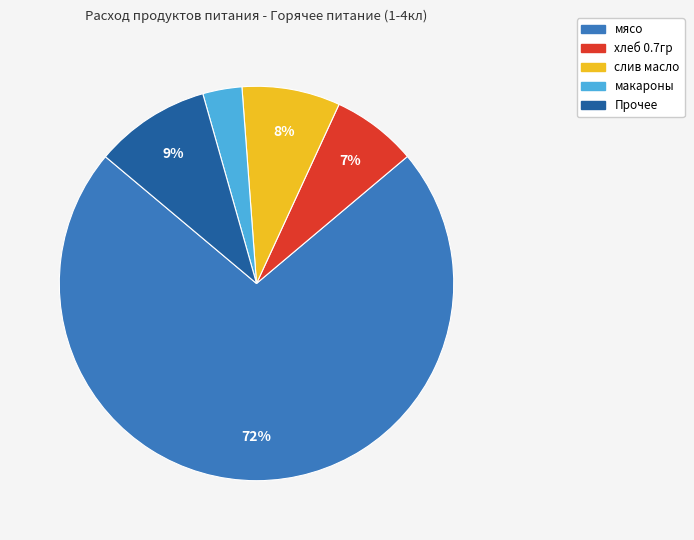

Is there any slice that represents more than half of the pie?

Yes